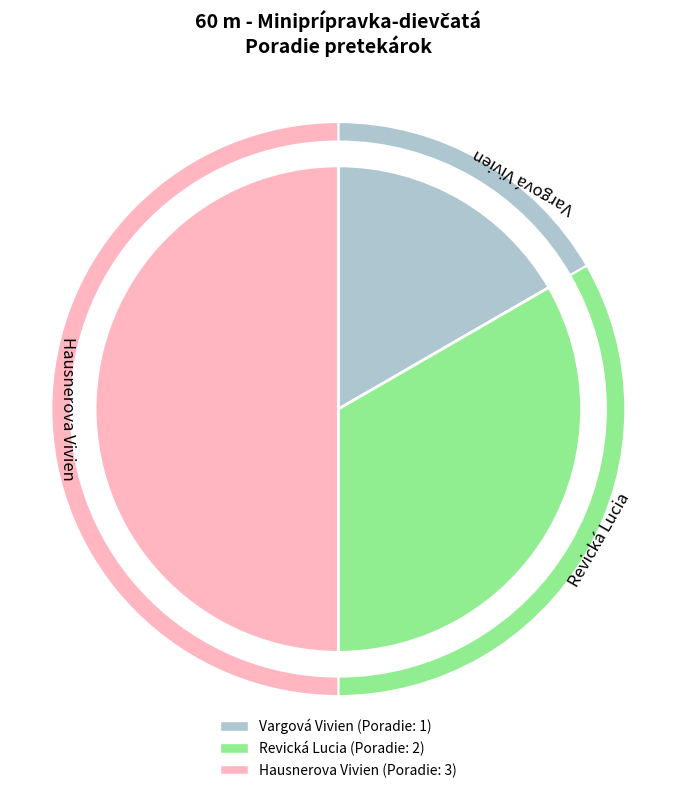

True or false: Vargová Vivien accounts for 8% of the total.

False